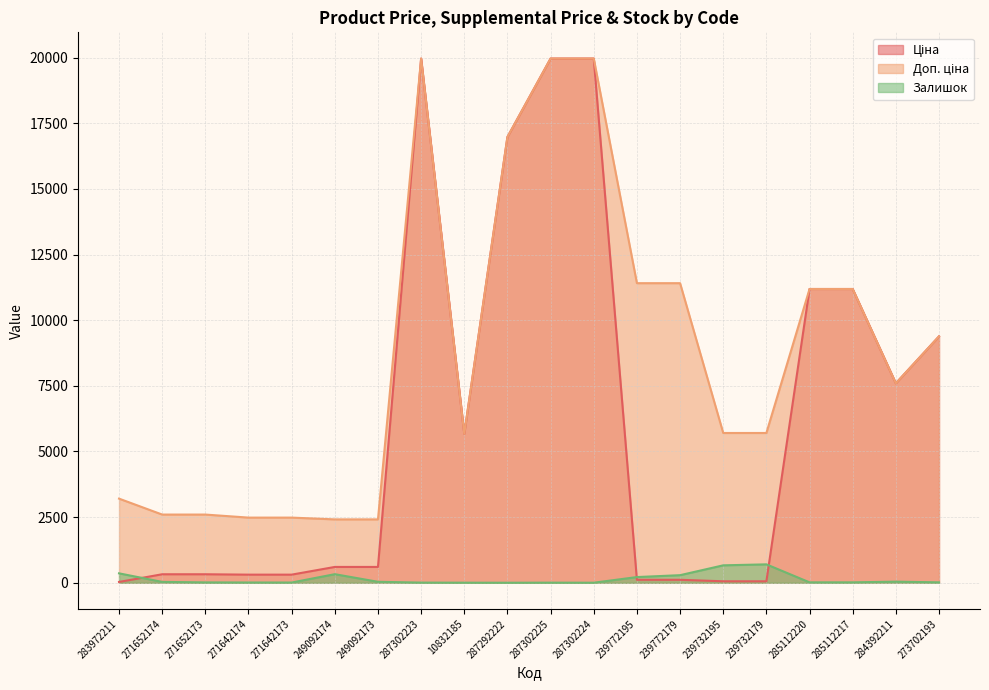

At which label does Доп. ціна first exceed 7596?

287302223